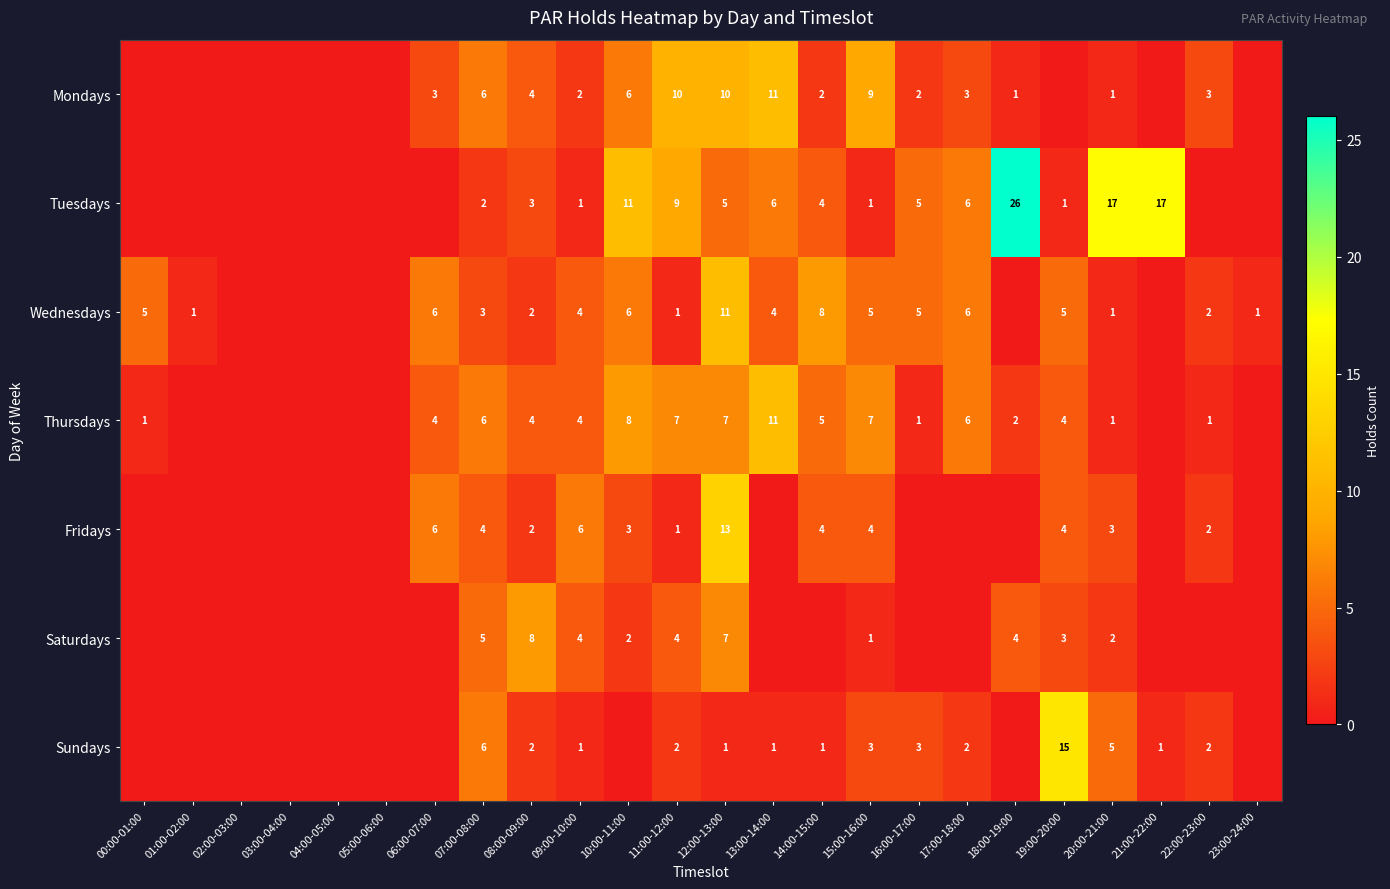

Is it true that Wednesdays equals 7 at 16:00-17:00?

False